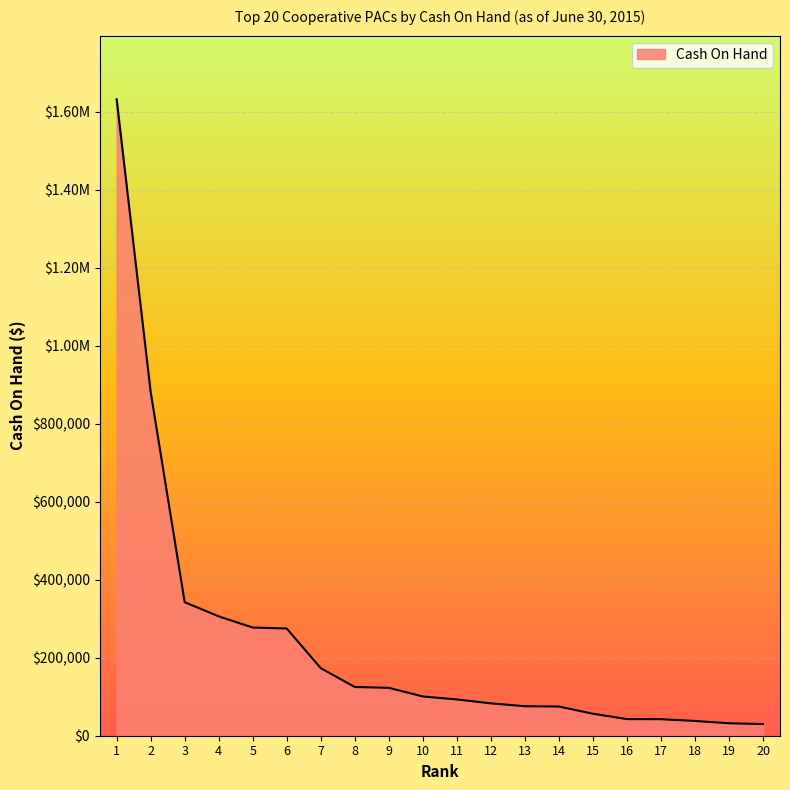

Approximately how many times larger is the value at 20 compared to 12?

0.4